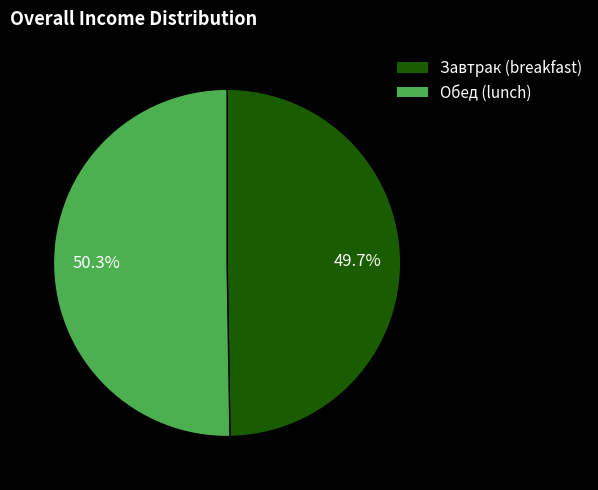

Rank the categories by value from lowest to highest.

Завтрак (breakfast), Обед (lunch)